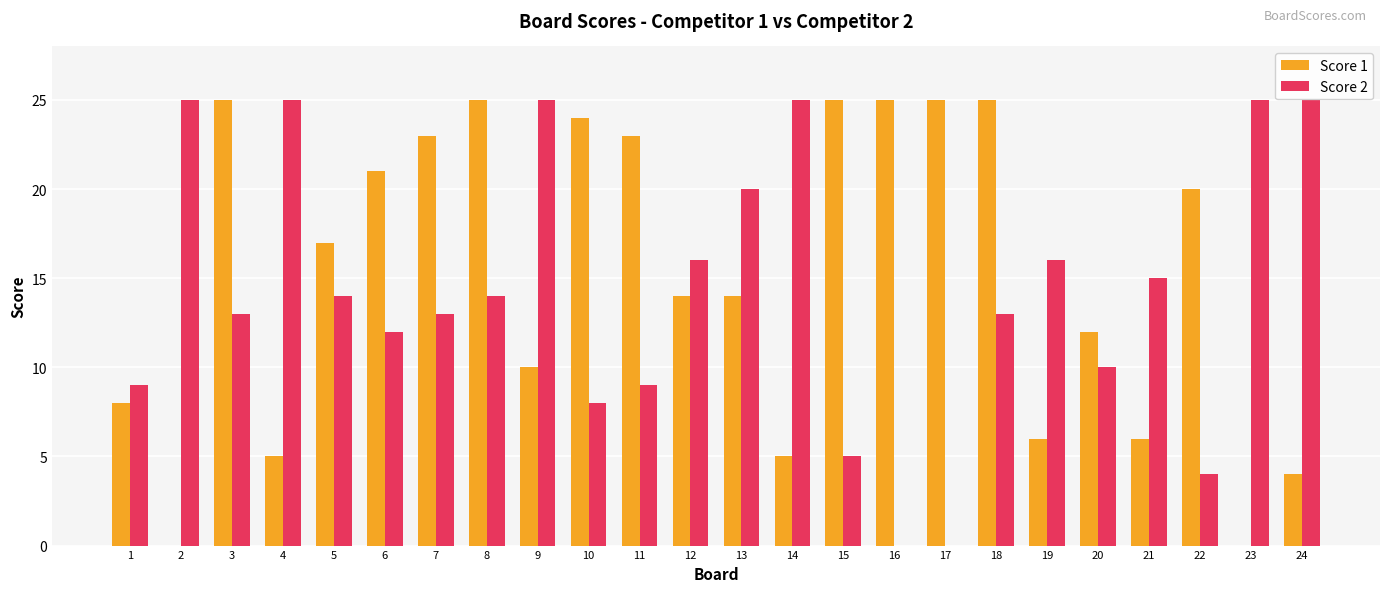

The value of Score 1 at 14 is 5. True or false?

True